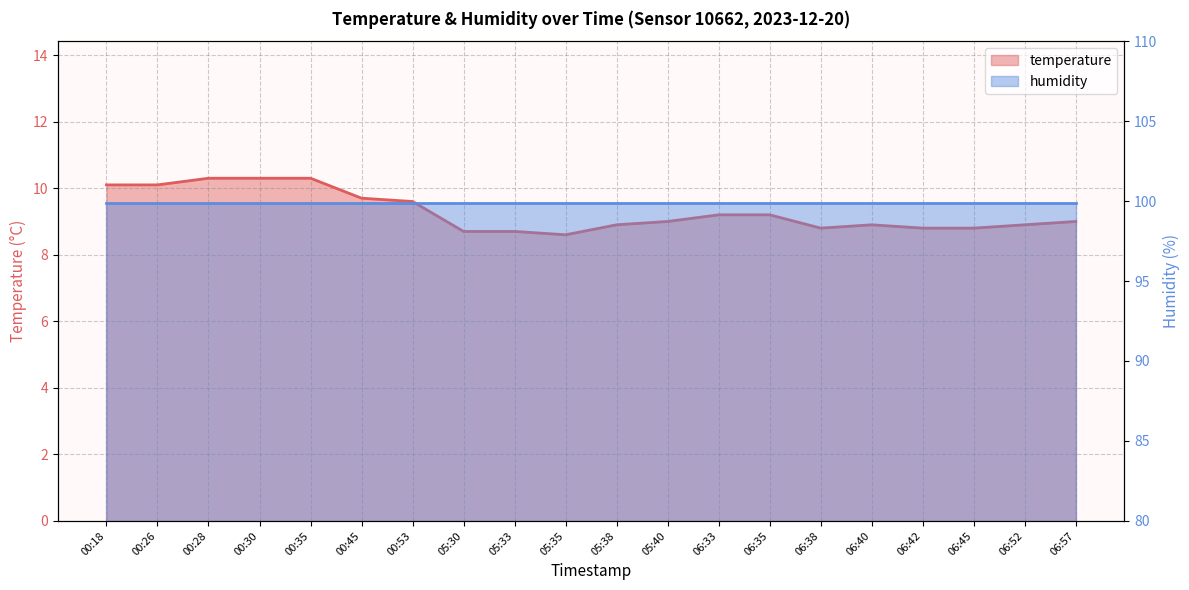

Rank the categories by value from lowest to highest.

05:35, 05:30, 05:33, 06:38, 06:42, 06:45, 05:38, 06:40, 06:52, 05:40, 06:57, 06:33, 06:35, 00:53, 00:45, 00:18, 00:26, 00:28, 00:30, 00:35